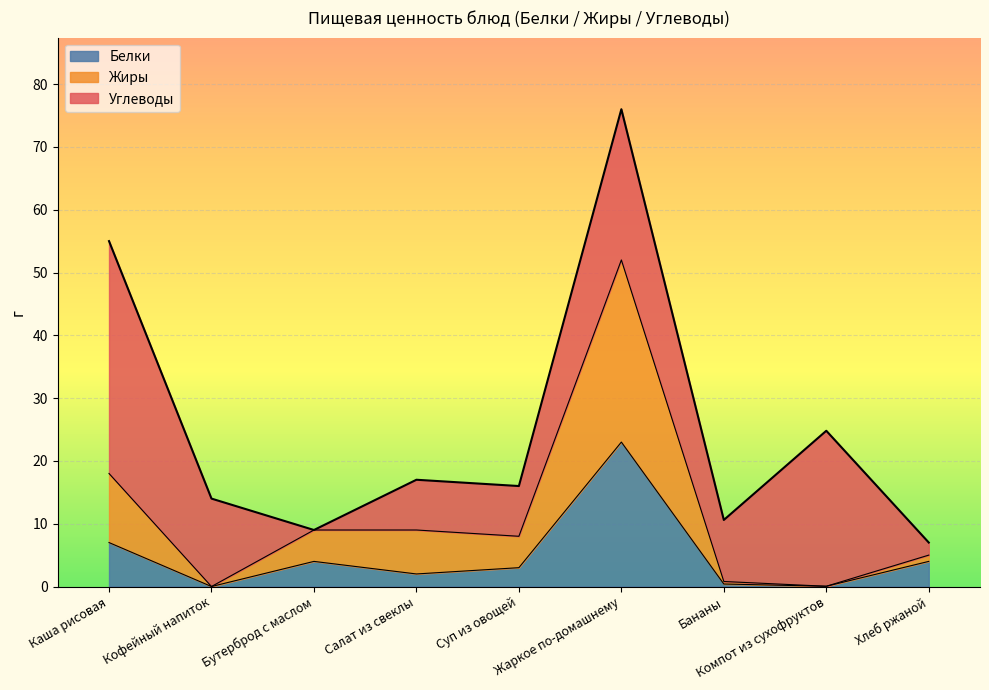

Rank the categories by Белки value from lowest to highest.

Кофейный напиток, Компот из сухофруктов, Бананы, Салат из свеклы, Суп из овощей, Бутерброд с маслом, Хлеб ржаной, Каша рисовая, Жаркое по-домашнему